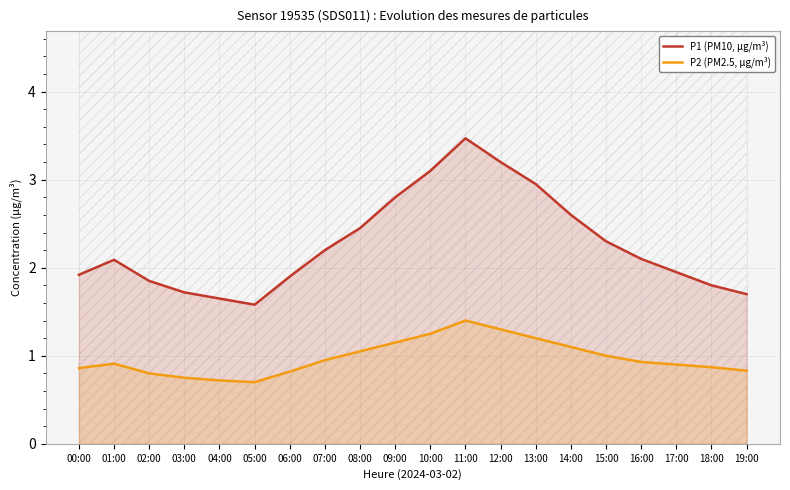

Reading right to left, what are all the values shown in this chart?

P1 (PM10, µg/m³): 1.7	1.8	1.9	2.1	2.3	2.6	3.0	3.2	3.5	3.1	2.8	2.5	2.2	1.9	1.6	1.6	1.7	1.9	2.1	1.9
P2 (PM2.5, µg/m³): 0.8	0.9	0.9	0.9	1.0	1.1	1.2	1.3	1.4	1.2	1.1	1.1	0.9	0.8	0.7	0.7	0.8	0.8	0.9	0.9